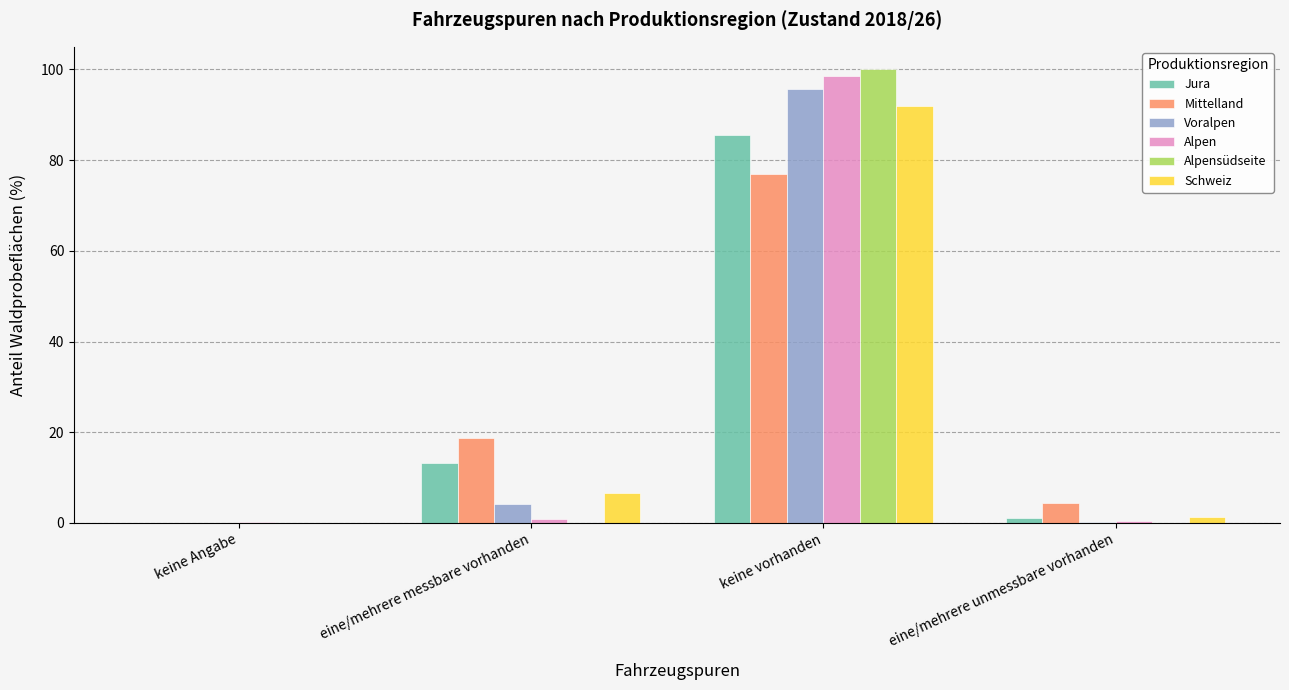

Are the bars grouped side by side (vs. stacked)?

Yes